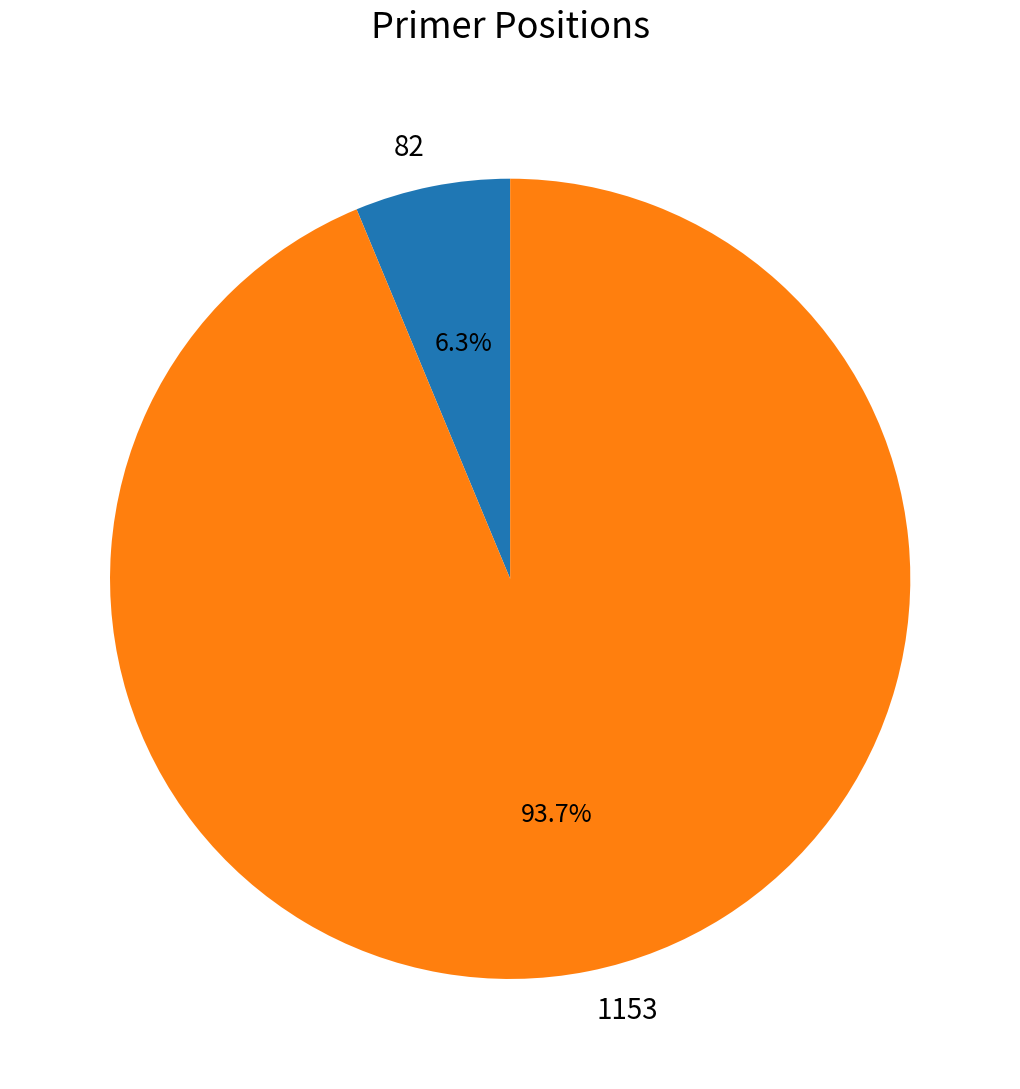

To the nearest percent, what is the average slice percentage?

50%